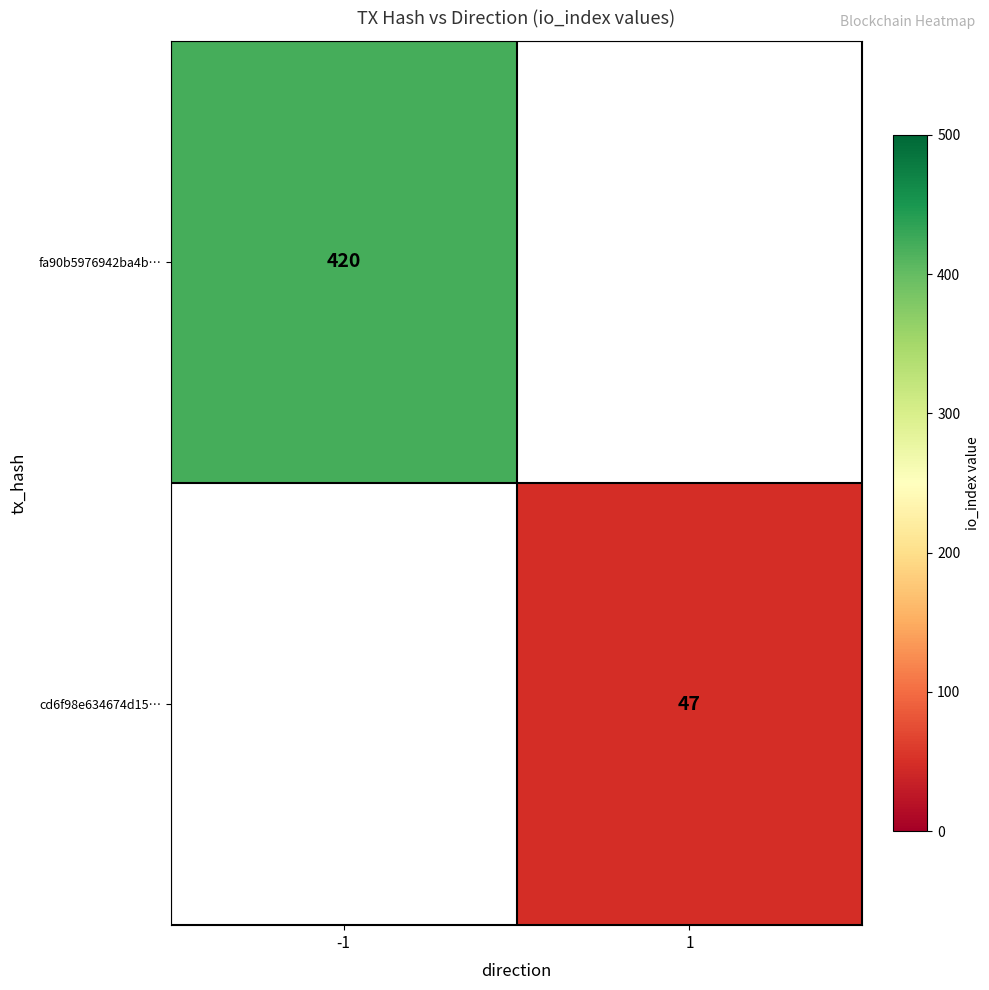

What is the minimum value shown in the chart?

47.0